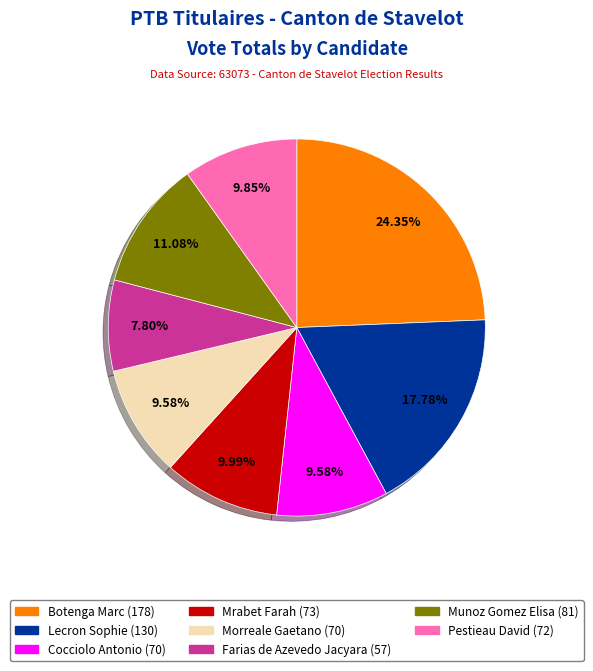

Does any single category account for the majority?

No